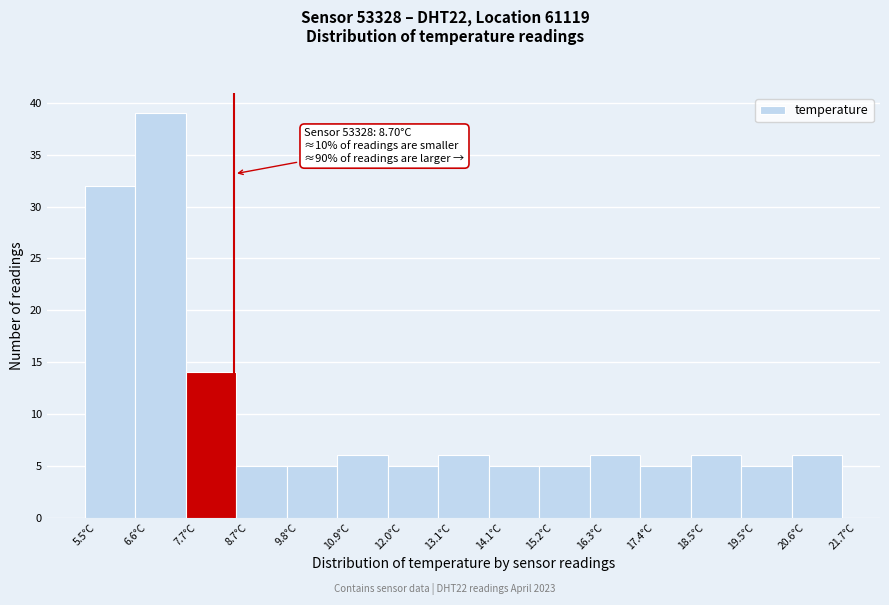

Over which range of the x-axis is the bar tallest?

6.58 to 7.66